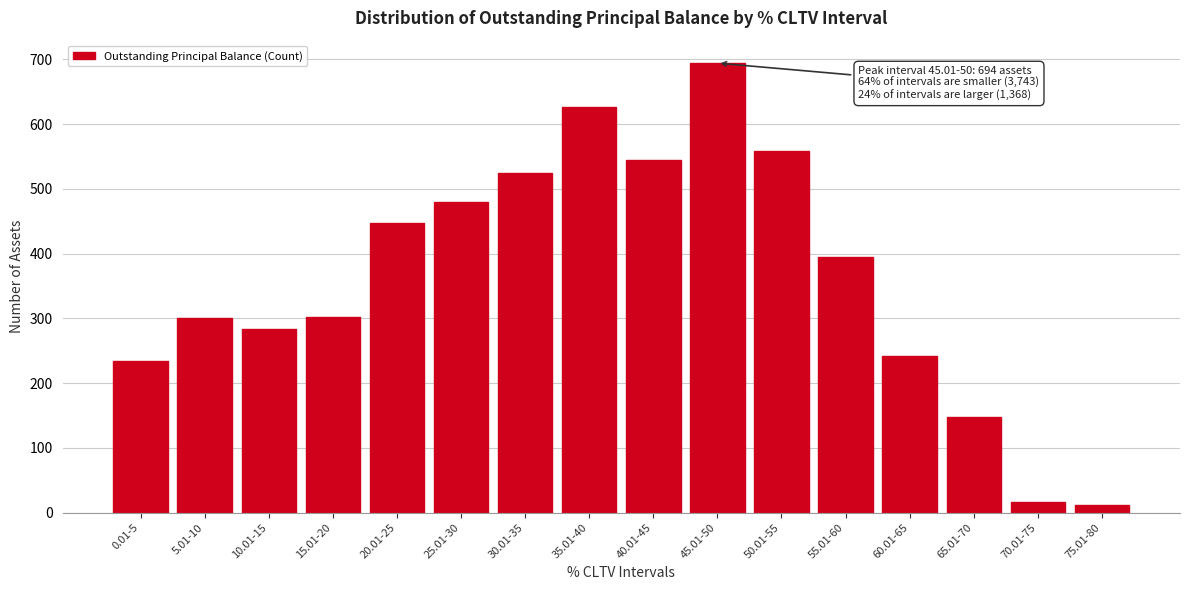

At which category does the chart reach its peak across all series?

45.01-50